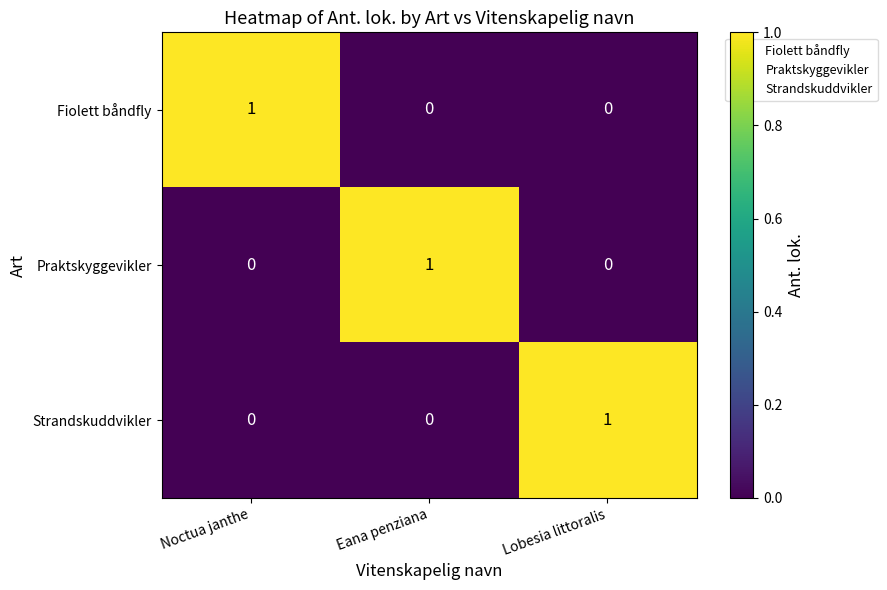

The value of Fiolett båndfly at Noctua janthe is 1. True or false?

True